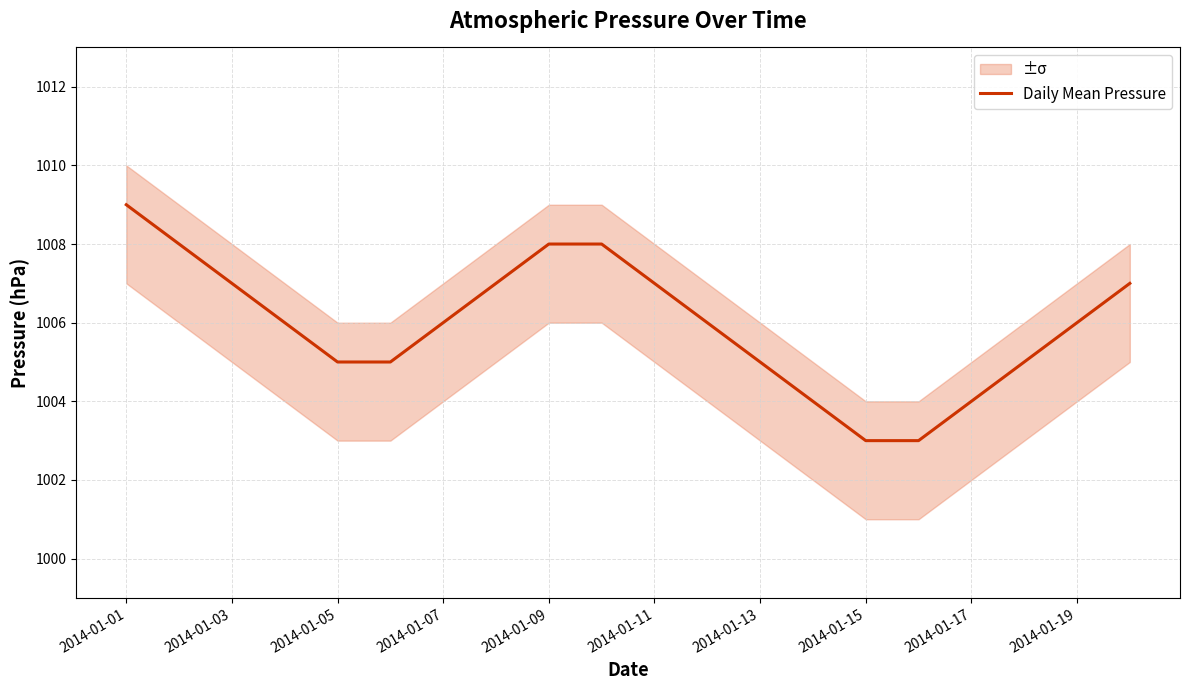

The Daily Mean Pressure series shows 1007 at 2014-01-03. True or false?

True